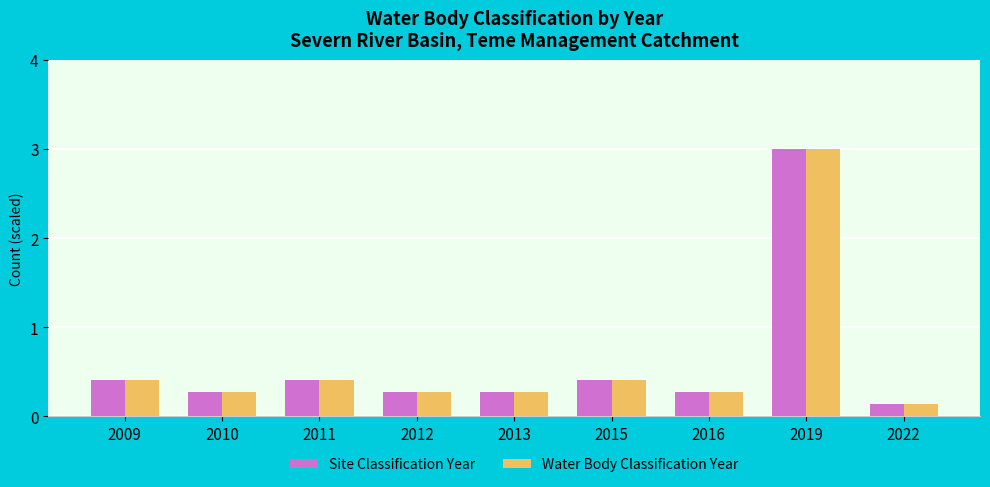

Which category has the lowest value in the Site Classification Year series?

2022